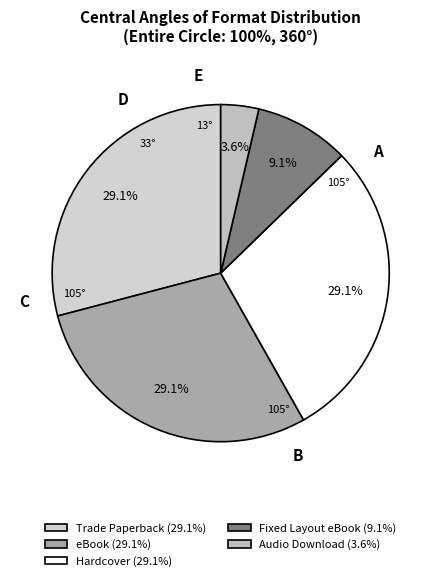

Is it true that Hardcover is 29% of the pie?

True